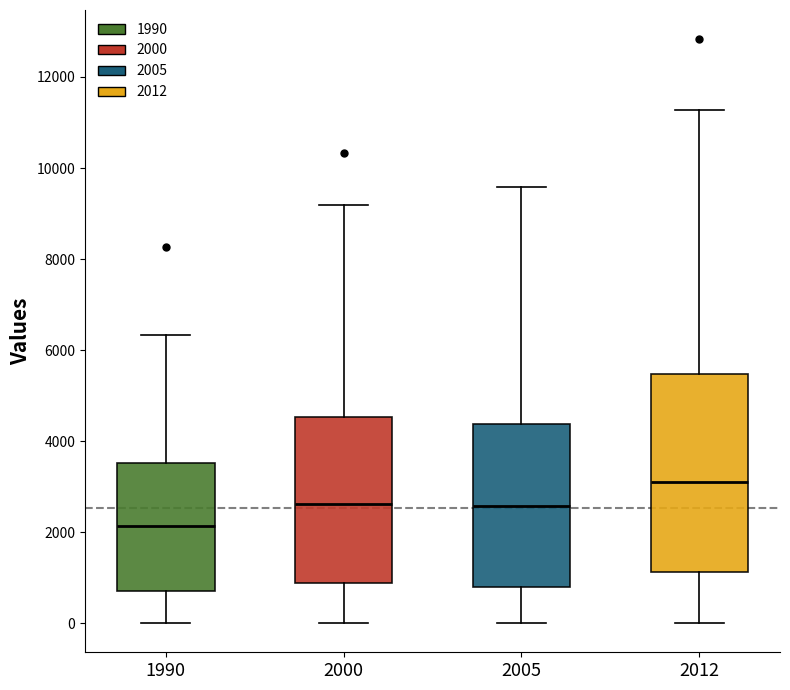

Where does the upper whisker of the box at x = 2005 end on the y-axis? The values are not printed on the chart, so give them approximately, as read against the axis.

9600